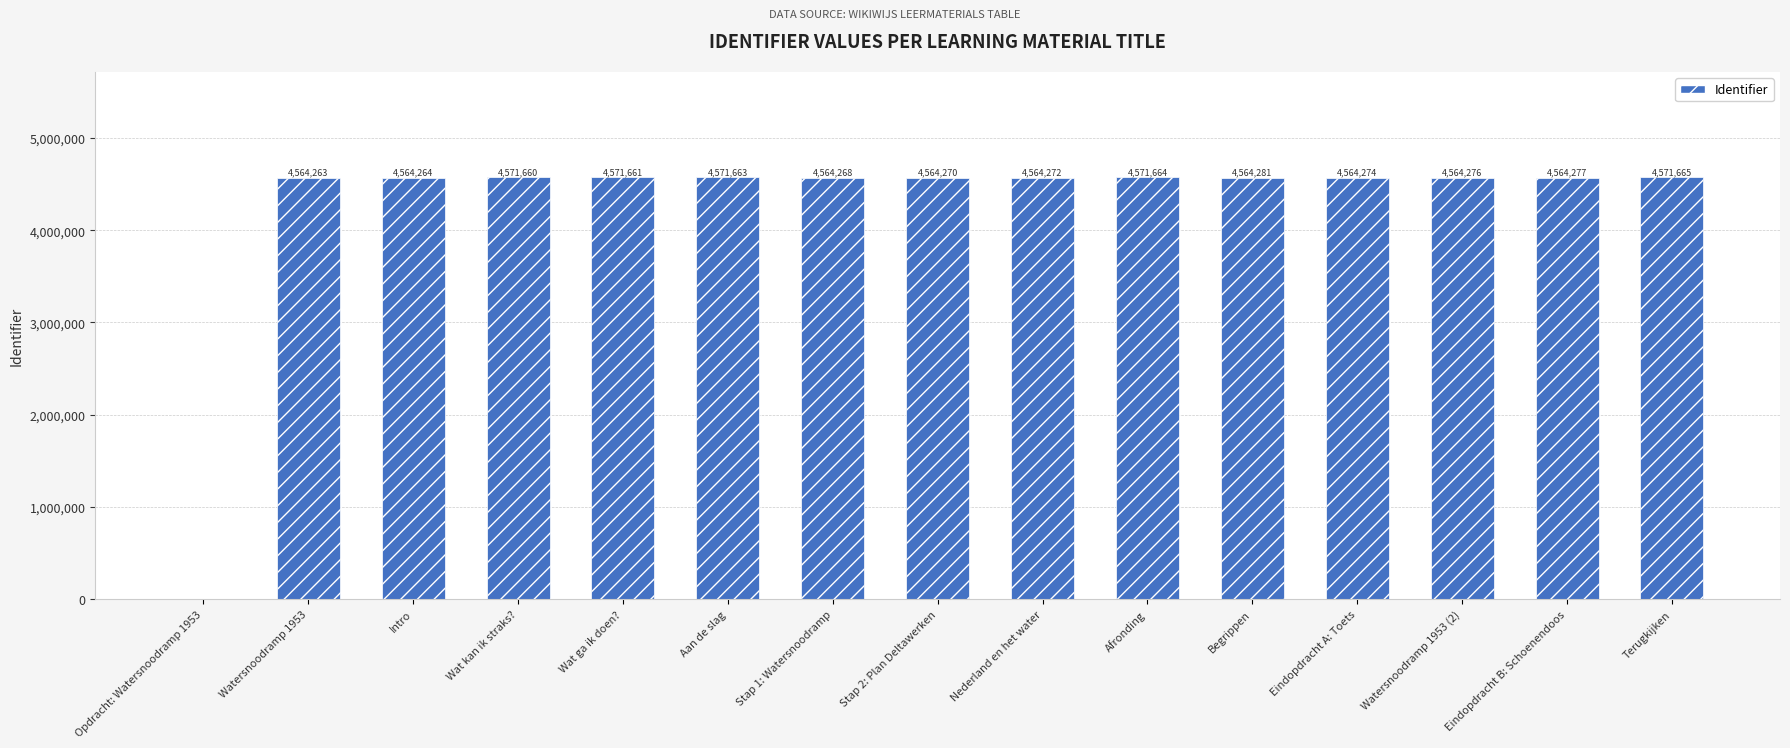

Reading left to right, list all the values displayed in this chart.

Opdracht: Watersnoodramp 1953=0	Watersnoodramp 1953=4564263	Intro=4564264	Wat kan ik straks?=4571660	Wat ga ik doen?=4571661	Aan de slag=4571663	Stap 1: Watersnoodramp=4564268	Stap 2: Plan Deltawerken=4564270	Nederland en het water=4564272	Afronding=4571664	Begrippen=4564281	Eindopdracht A: Toets=4564274	Watersnoodramp 1953 (2)=4564276	Eindopdracht B: Schoenendoos=4564277	Terugkijken=4571665